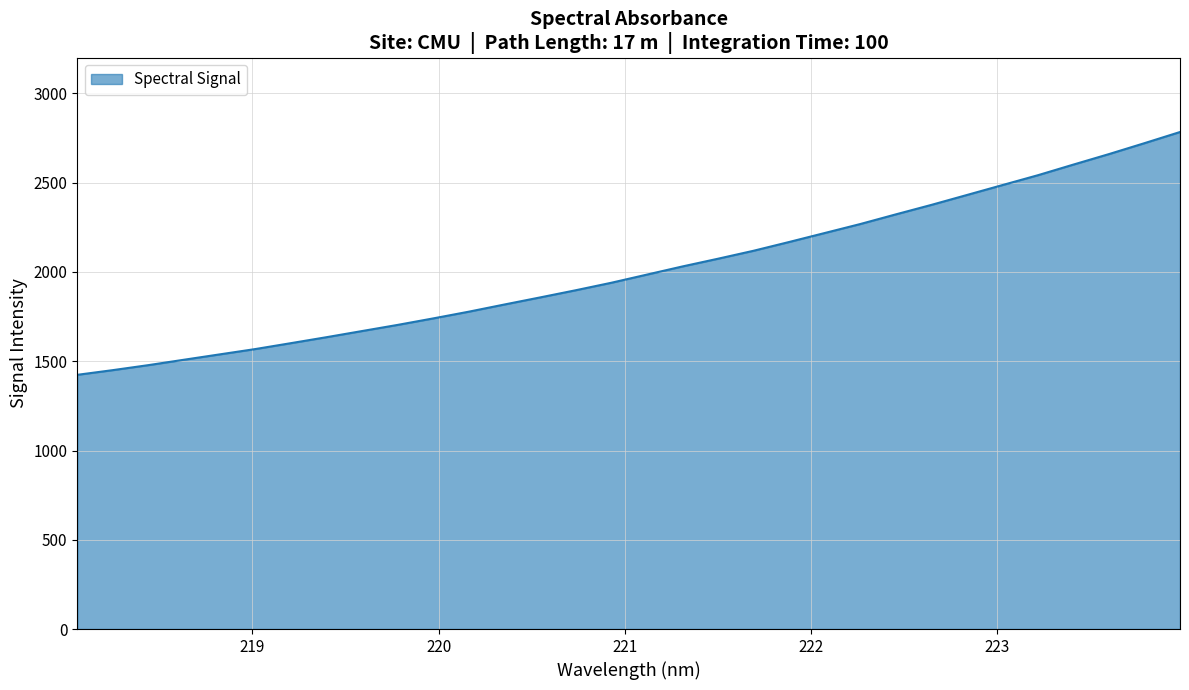

What is the minimum value shown in the chart?

1423.9